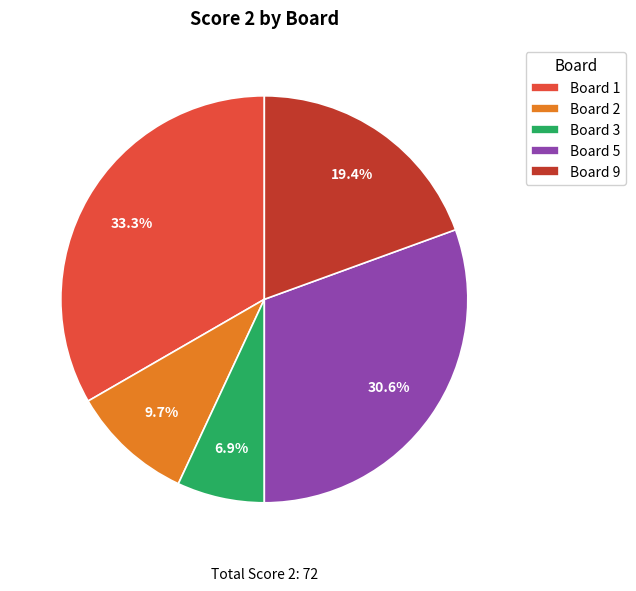

Which has a higher value, Board 3 or Board 1?

Board 1